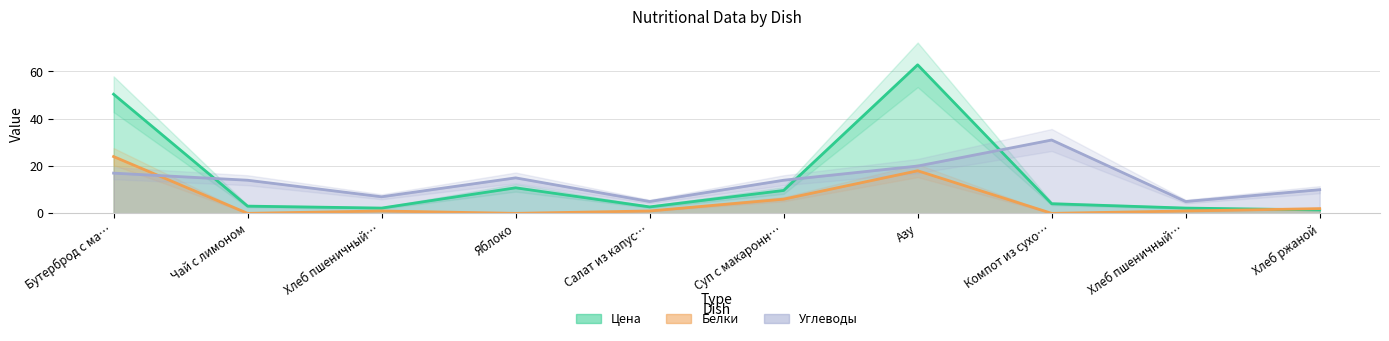

True or false: Белки and Цена cross at least once.

True